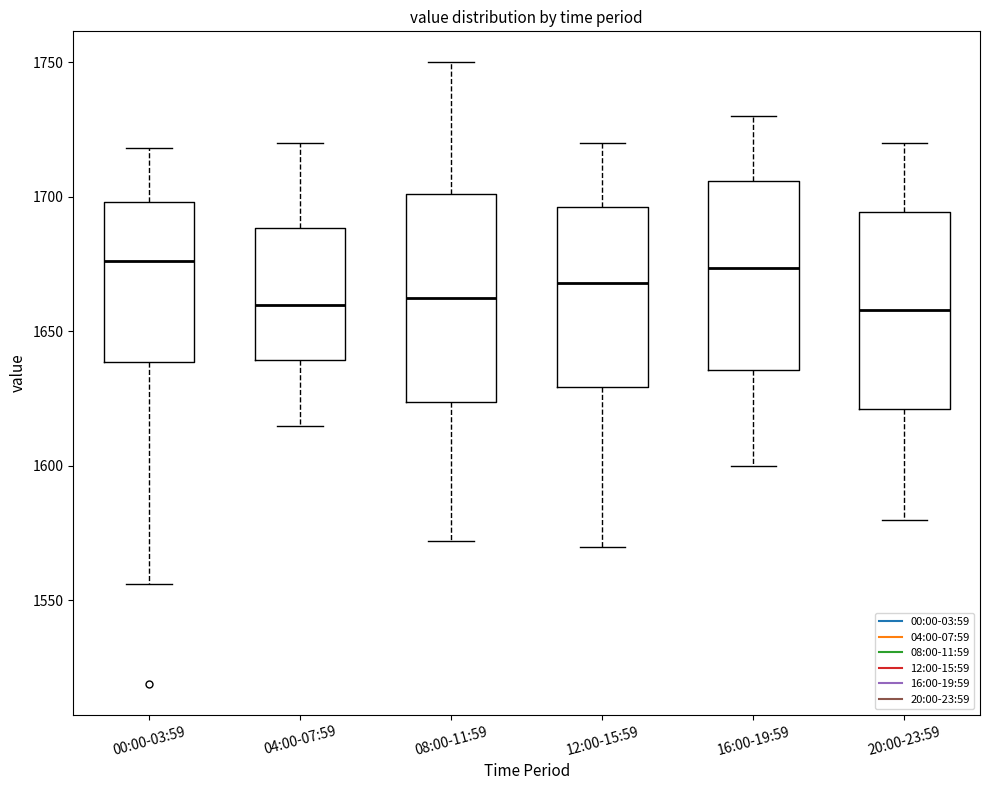

Reading left to right, read every box against the y-axis: the position of its median line, the range the box covers, and the ends of its whiskers. The values are not printed on the chart, so give them approximately, as read against the axis.

00:00-03:59: median 1675, box 1640 to 1700, whiskers 1555 to 1720
04:00-07:59: median 1660, box 1640 to 1690, whiskers 1615 to 1720
08:00-11:59: median 1665, box 1625 to 1700, whiskers 1570 to 1750
12:00-15:59: median 1670, box 1630 to 1695, whiskers 1570 to 1720
16:00-19:59: median 1675, box 1635 to 1705, whiskers 1600 to 1730
20:00-23:59: median 1660, box 1620 to 1695, whiskers 1580 to 1720